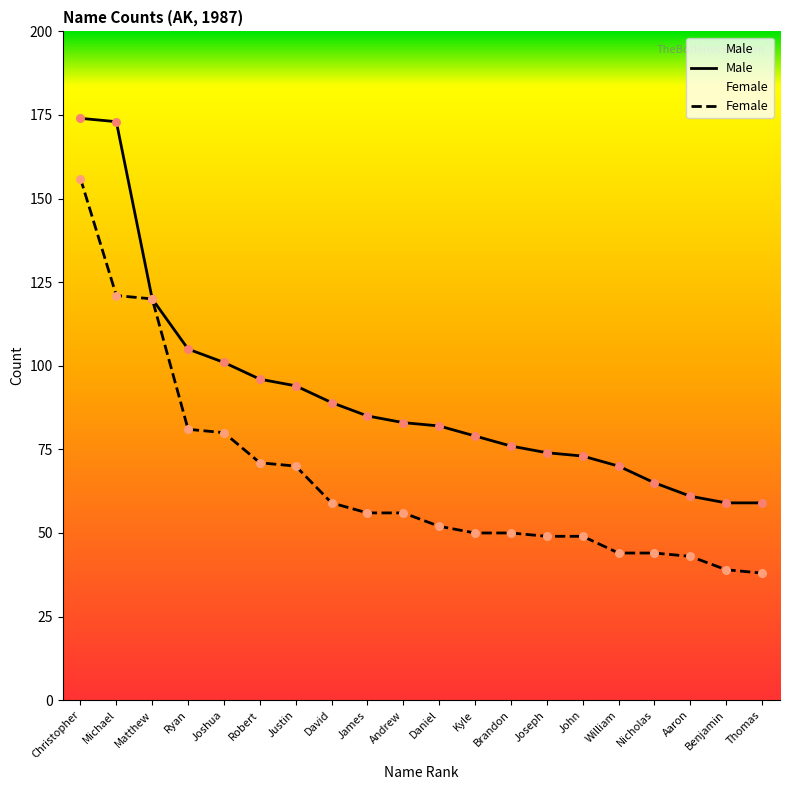

Which series reaches the maximum Y coordinate?

Male